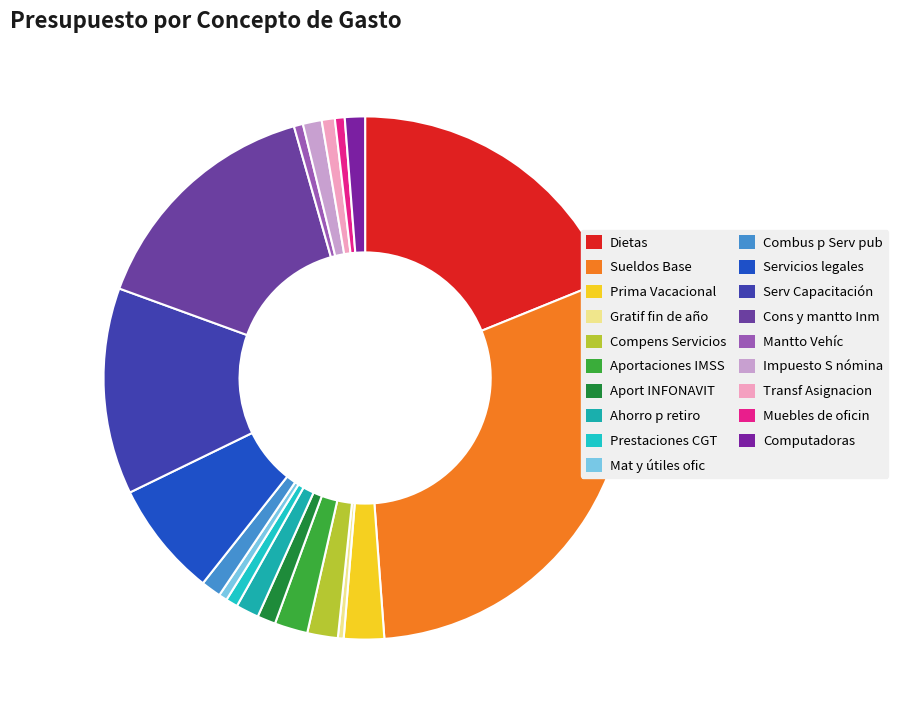

Which category has the smallest portion of the pie?

Gratif fin de año